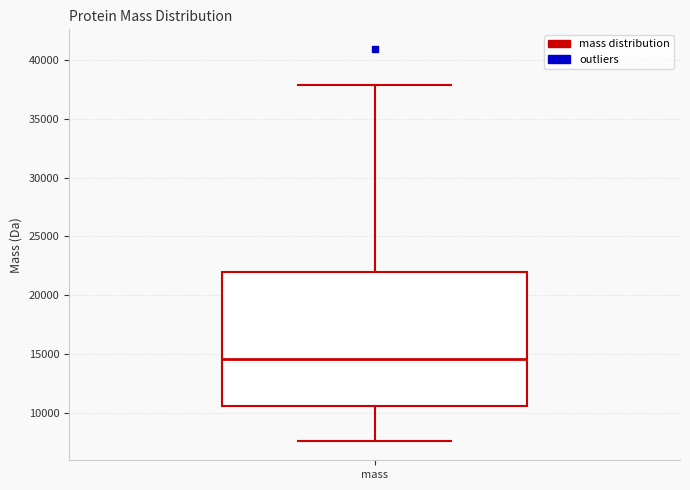

Transcribe this box plot: give where the median line is, the range the box spans, and where the two whiskers end, as read against the y-axis. The values are not printed on the chart, so give them approximately, as read against the axis.

median 14500, box 10500 to 22000, whiskers 7500 to 38000